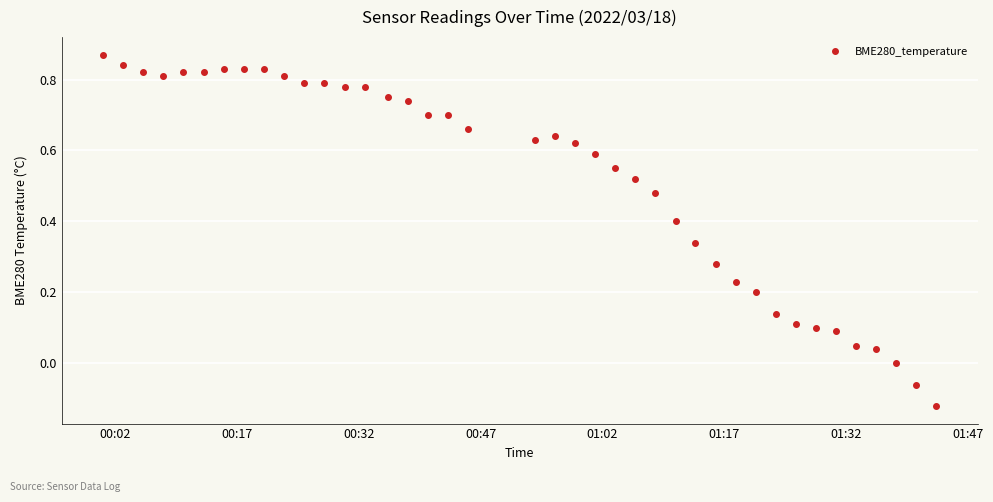

What is the sum of all values?

20.8